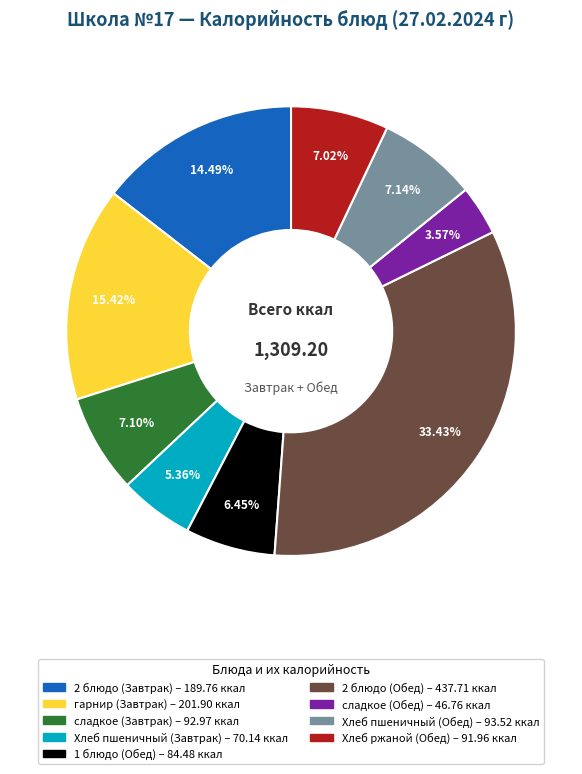

Does Хлеб пшеничный (Обед) account for over 50% of the chart?

No